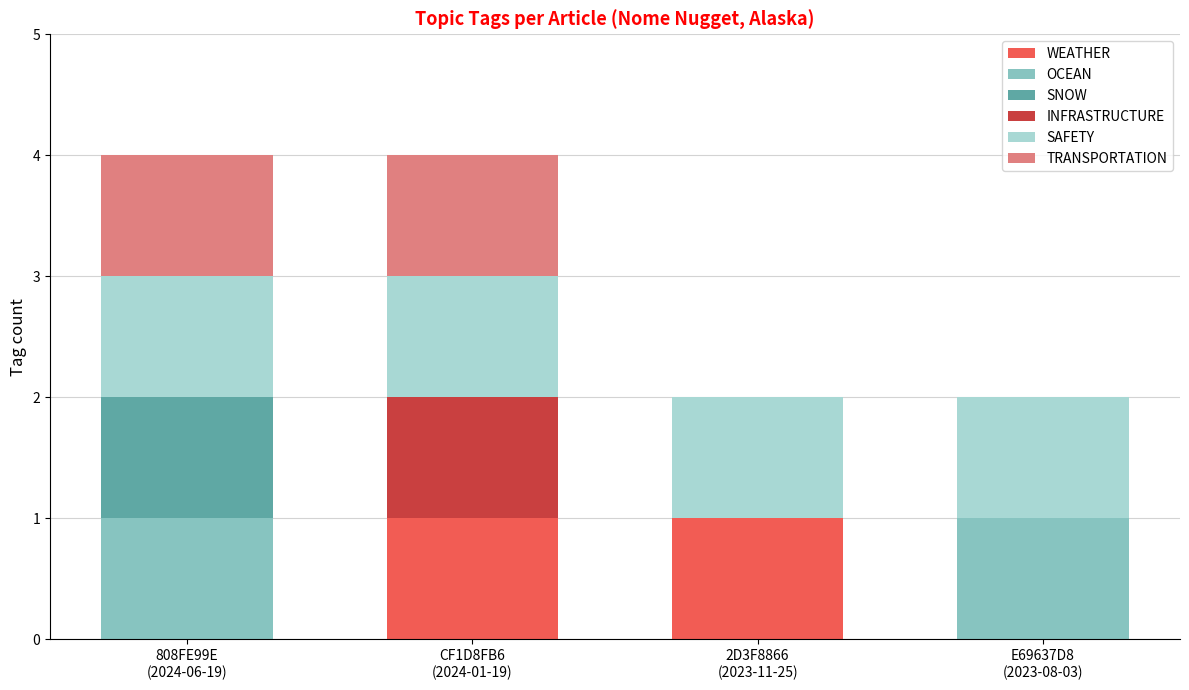

What are all the series names shown in the legend?

WEATHER, OCEAN, SNOW, INFRASTRUCTURE, SAFETY, TRANSPORTATION